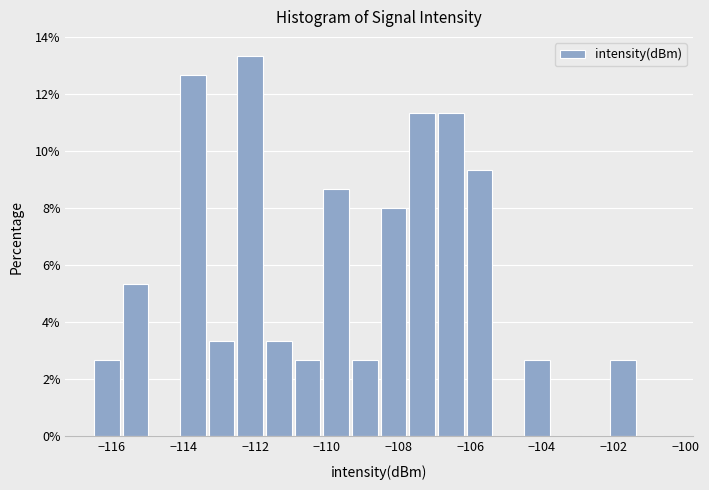

Reading left to right, list every bar in this chart as the range it spans on the x-axis followed by its height. Neither the bar edges nor the heights are printed on the chart, so give them approximately, as read against the axes.

-116.5 to -115.7: 2.6
-115.7 to -114.9: 5.4
-114.9 to -114.1: 0
-114.1 to -113.3: 12.6
-113.3 to -112.5: 3.4
-112.5 to -111.7: 13.4
-111.7 to -110.9: 3.4
-110.9 to -110.1: 2.6
-110.1 to -109.3: 8.6
-109.3 to -108.5: 2.6
-108.5 to -107.7: 8.0
-107.7 to -106.9: 11.4
-106.9 to -106.1: 11.4
-106.1 to -105.3: 9.4
-105.3 to -104.5: 0
-104.5 to -103.7: 2.6
-103.7 to -102.9: 0
-102.9 to -102.1: 0
-102.1 to -101.3: 2.6
-101.3 to -100.5: 0